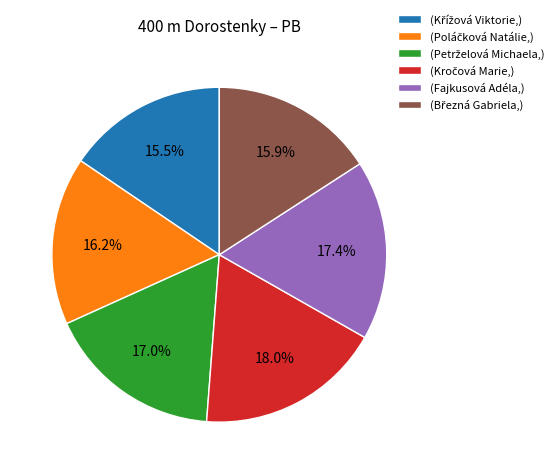

How much of the chart is everything except (Fajkusová Adéla,)?

82.6%